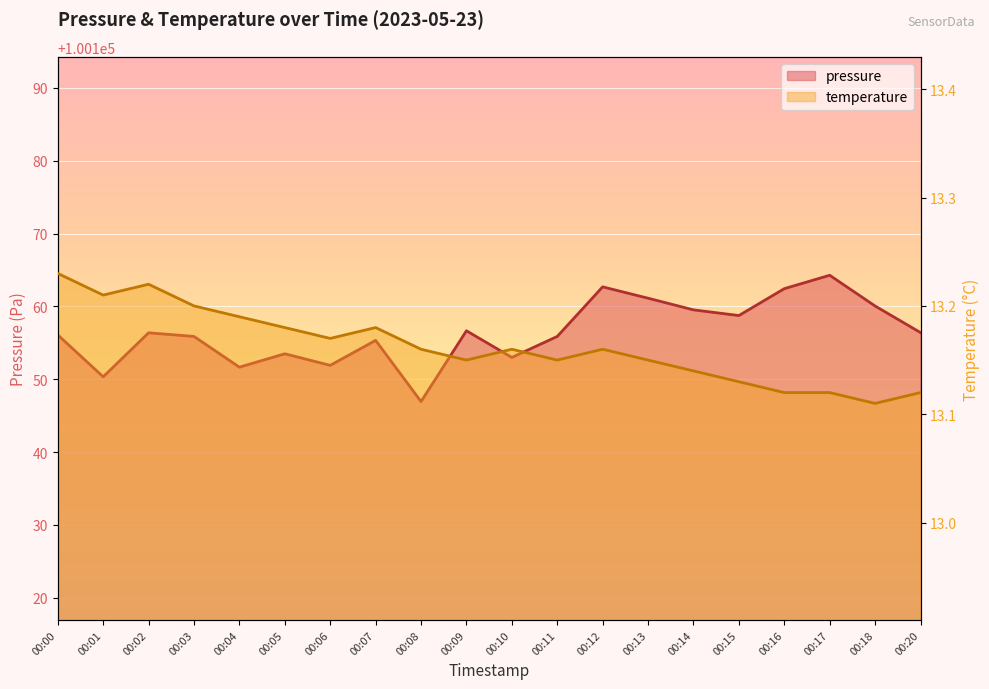

True or false: pressure and temperature cross at least once.

False